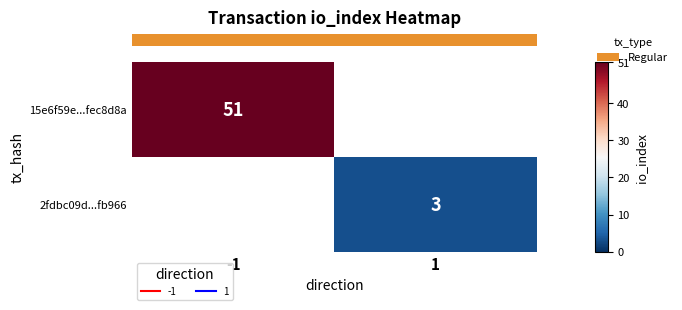

At how many categories does at least one series exceed 35?

1